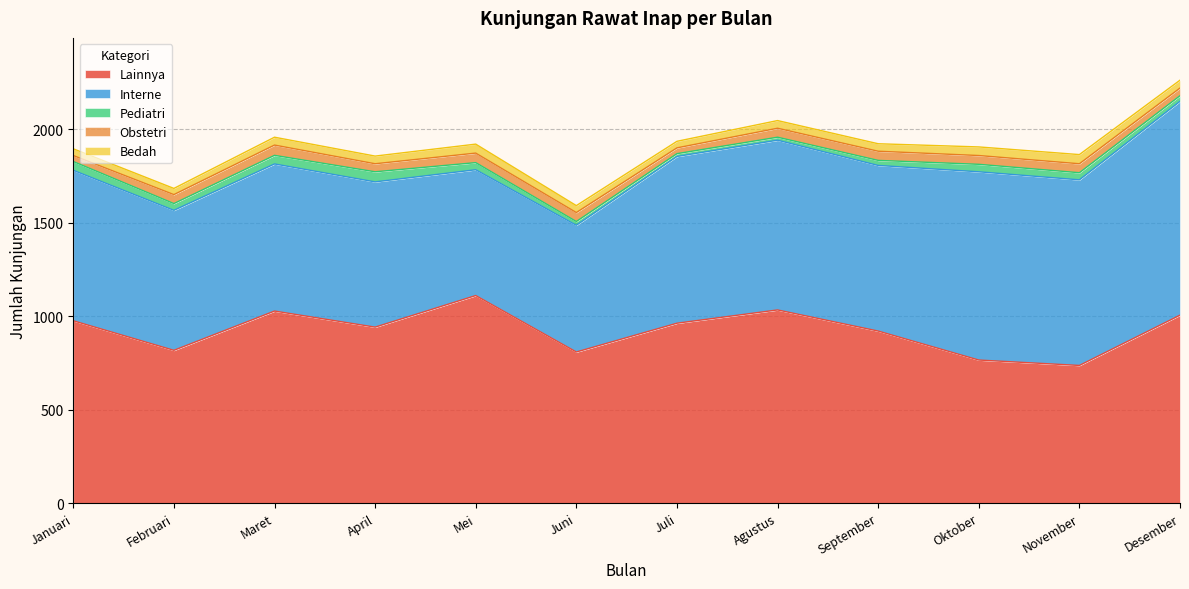

Is it true that Pediatri equals 27 at September?

True